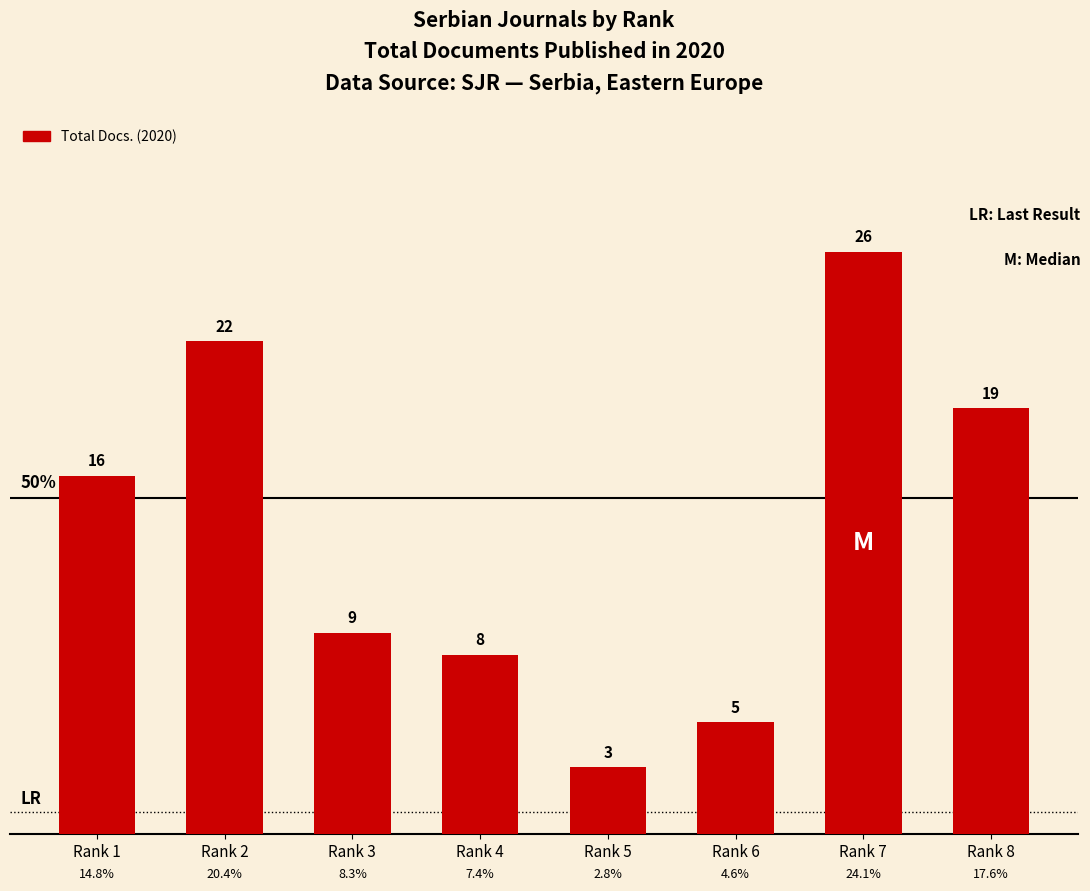

How many bars are there in total?

8